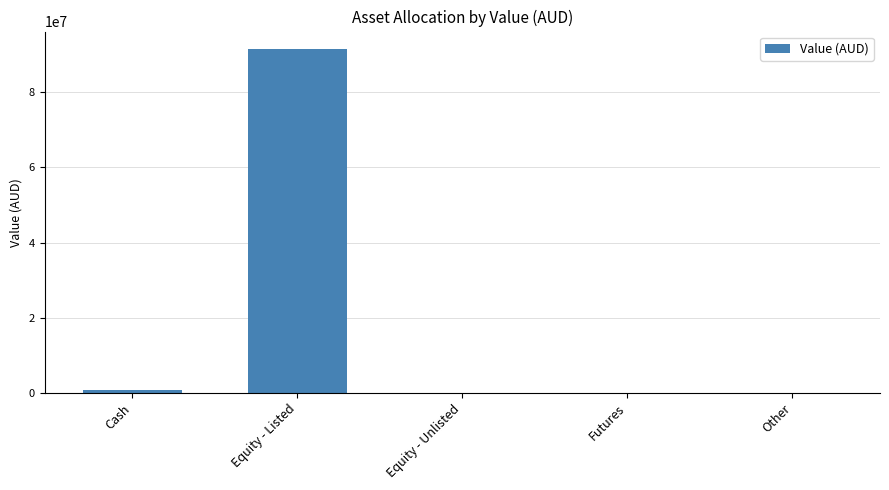

What is the greatest value displayed?

91541016.6